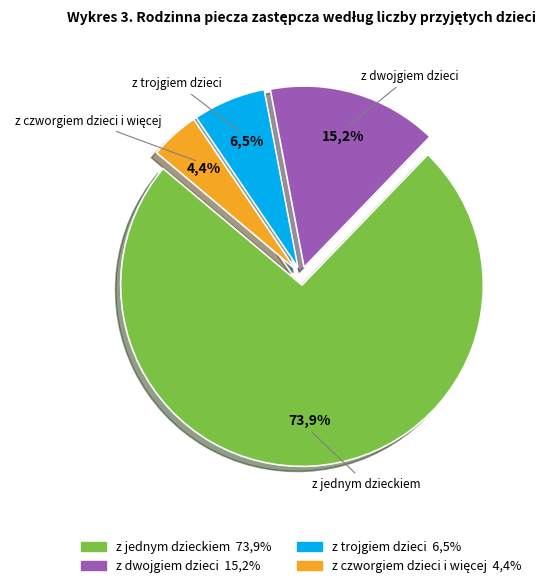

Rank the categories by value from highest to lowest.

z jednym dzieckiem, z dwojgiem dzieci, z trojgiem dzieci, z czworgiem dzieci i więcej